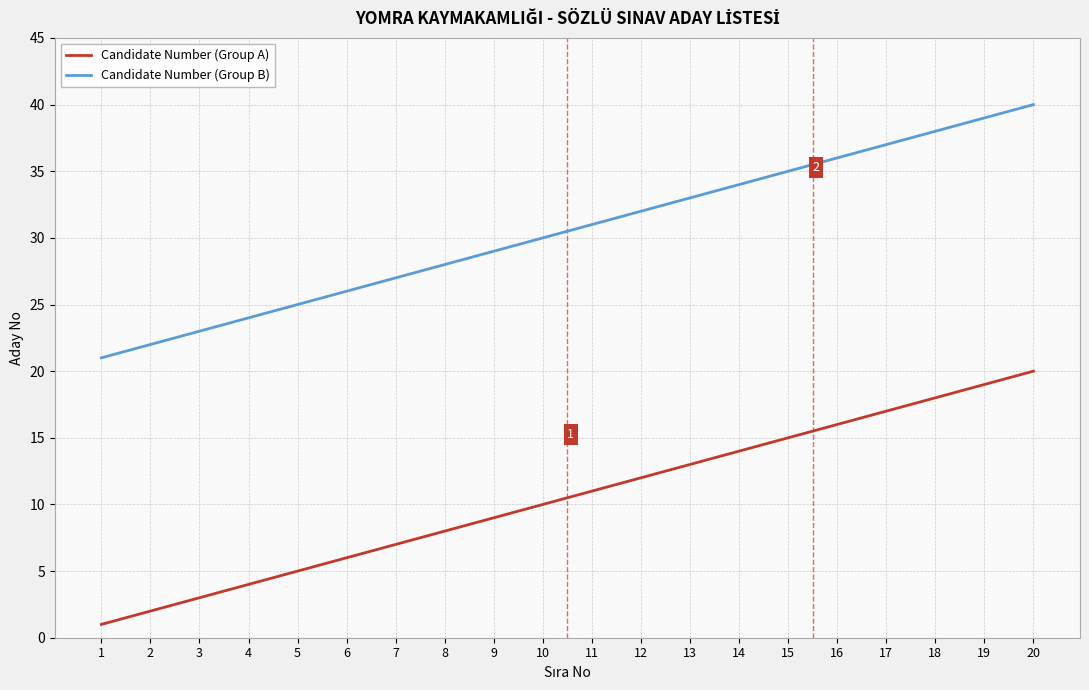

True or false: Candidate Number (Group B) and Candidate Number (Group A) cross at least once.

False